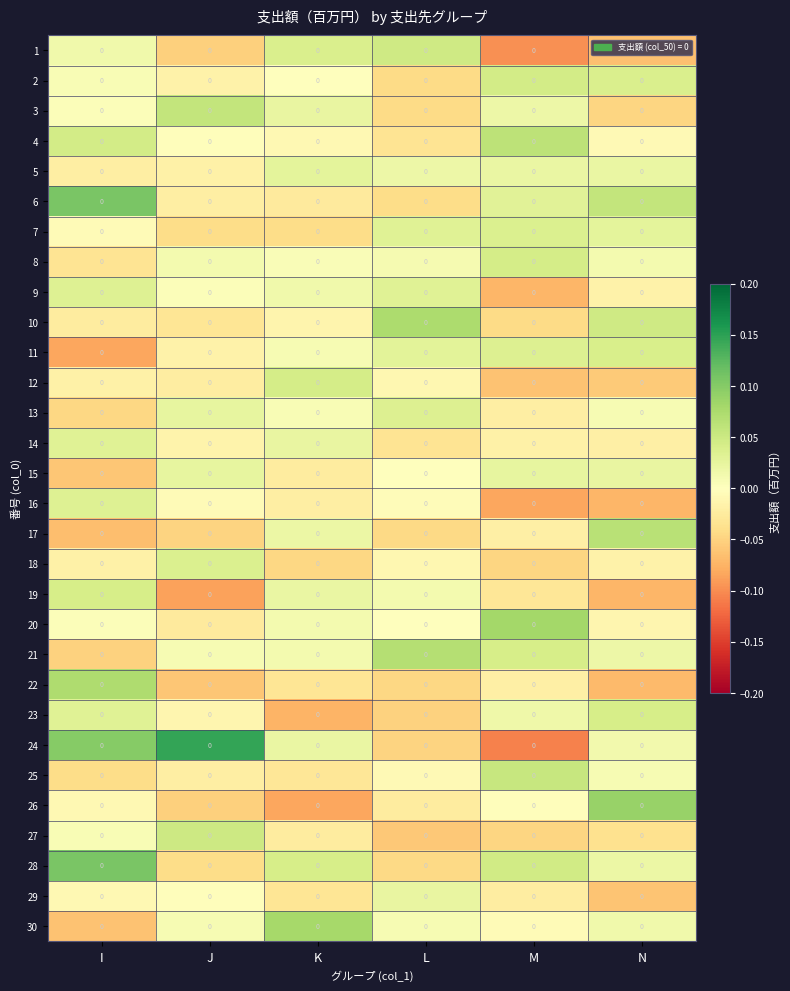

True or false: 21 has a value of 0.0 at N.

True